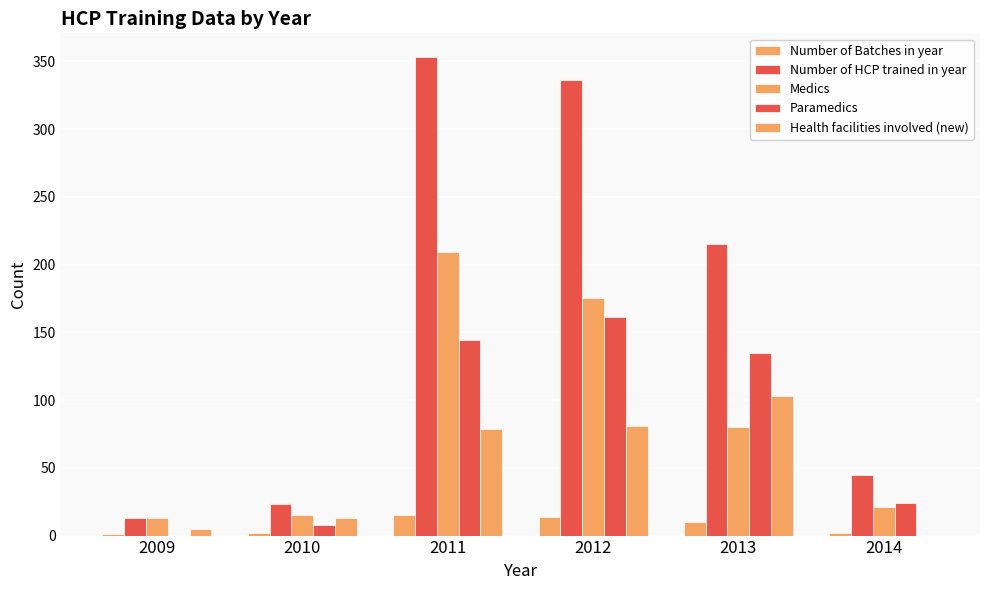

Are the bars grouped side by side (vs. stacked)?

Yes